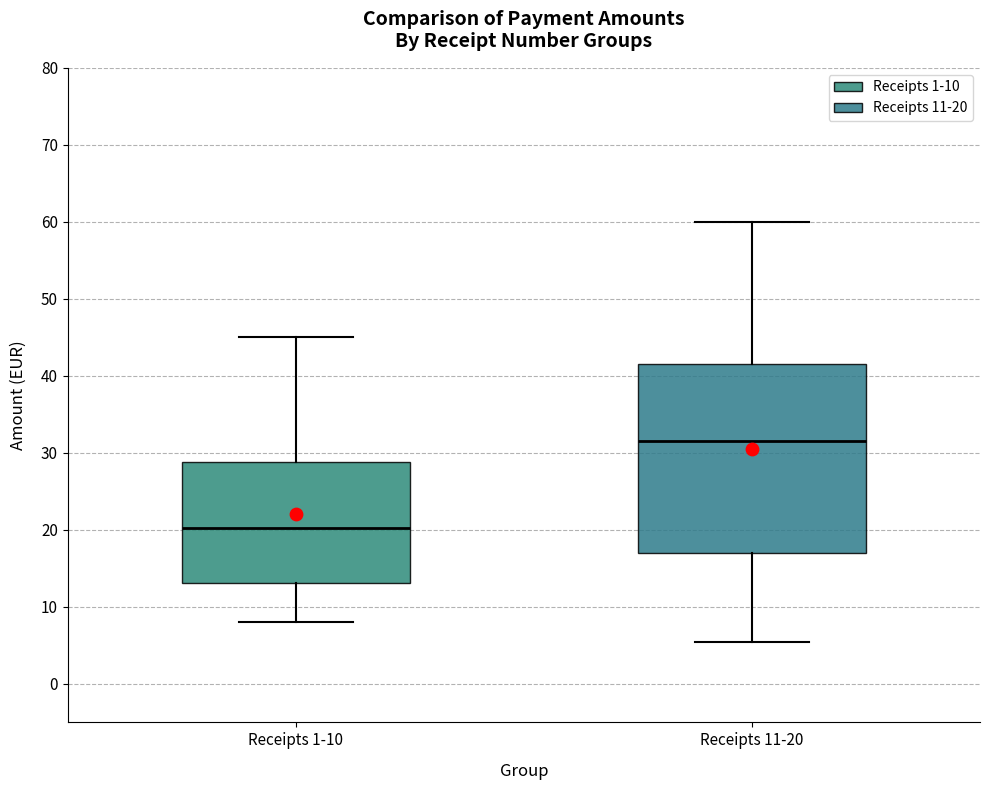

Reading left to right, transcribe this box plot: for each box, give where its median line is, the range the box spans, and where its two whiskers end, as read against the y-axis. The values are not printed on the chart, so give them approximately, as read against the axis.

Receipts 1-10: median 20, box 13 to 29, whiskers 8 to 45
Receipts 11-20: median 32, box 17 to 42, whiskers 6 to 60